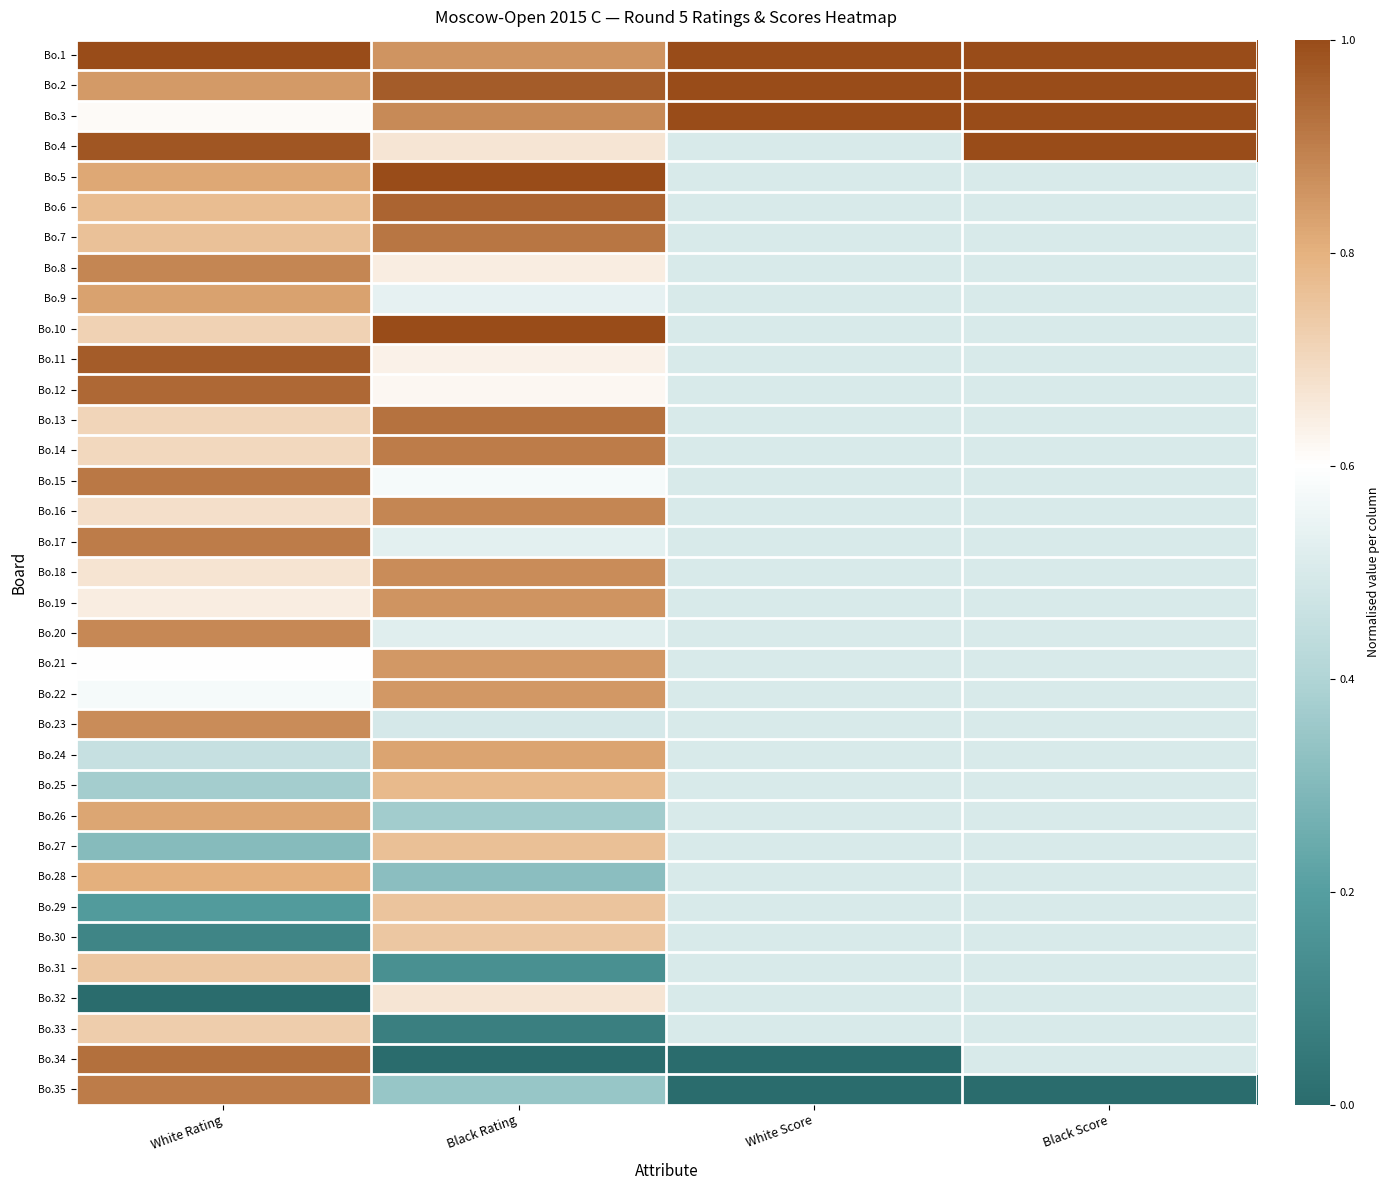

Reading left to right, extract all data points from this chart.

Bo.1: White Rating=1.0	Black Rating=0.9	White Score=1.0	Black Score=1.0
Bo.2: White Rating=0.8	Black Rating=1.0	White Score=1.0	Black Score=1.0
Bo.3: White Rating=0.6	Black Rating=0.9	White Score=1.0	Black Score=1.0
Bo.4: White Rating=1.0	Black Rating=0.7	White Score=0.5	Black Score=1.0
Bo.5: White Rating=0.8	Black Rating=1.0	White Score=0.5	Black Score=0.5
Bo.6: White Rating=0.8	Black Rating=1.0	White Score=0.5	Black Score=0.5
Bo.7: White Rating=0.8	Black Rating=0.9	White Score=0.5	Black Score=0.5
Bo.8: White Rating=0.9	Black Rating=0.6	White Score=0.5	Black Score=0.5
Bo.9: White Rating=0.8	Black Rating=0.5	White Score=0.5	Black Score=0.5
Bo.10: White Rating=0.7	Black Rating=1.0	White Score=0.5	Black Score=0.5
Bo.11: White Rating=1.0	Black Rating=0.6	White Score=0.5	Black Score=0.5
Bo.12: White Rating=0.9	Black Rating=0.6	White Score=0.5	Black Score=0.5
Bo.13: White Rating=0.7	Black Rating=0.9	White Score=0.5	Black Score=0.5
Bo.14: White Rating=0.7	Black Rating=0.9	White Score=0.5	Black Score=0.5
Bo.15: White Rating=0.9	Black Rating=0.6	White Score=0.5	Black Score=0.5
Bo.16: White Rating=0.7	Black Rating=0.9	White Score=0.5	Black Score=0.5
Bo.17: White Rating=0.9	Black Rating=0.5	White Score=0.5	Black Score=0.5
Bo.18: White Rating=0.7	Black Rating=0.9	White Score=0.5	Black Score=0.5
Bo.19: White Rating=0.6	Black Rating=0.9	White Score=0.5	Black Score=0.5
Bo.20: White Rating=0.9	Black Rating=0.5	White Score=0.5	Black Score=0.5
Bo.21: White Rating=0.6	Black Rating=0.9	White Score=0.5	Black Score=0.5
Bo.22: White Rating=0.6	Black Rating=0.8	White Score=0.5	Black Score=0.5
Bo.23: White Rating=0.9	Black Rating=0.5	White Score=0.5	Black Score=0.5
Bo.24: White Rating=0.5	Black Rating=0.8	White Score=0.5	Black Score=0.5
Bo.25: White Rating=0.4	Black Rating=0.8	White Score=0.5	Black Score=0.5
Bo.26: White Rating=0.8	Black Rating=0.4	White Score=0.5	Black Score=0.5
Bo.27: White Rating=0.3	Black Rating=0.8	White Score=0.5	Black Score=0.5
Bo.28: White Rating=0.8	Black Rating=0.3	White Score=0.5	Black Score=0.5
Bo.29: White Rating=0.2	Black Rating=0.8	White Score=0.5	Black Score=0.5
Bo.30: White Rating=0.1	Black Rating=0.7	White Score=0.5	Black Score=0.5
Bo.31: White Rating=0.7	Black Rating=0.1	White Score=0.5	Black Score=0.5
Bo.32: White Rating=0.0	Black Rating=0.7	White Score=0.5	Black Score=0.5
Bo.33: White Rating=0.7	Black Rating=0.1	White Score=0.5	Black Score=0.5
Bo.34: White Rating=0.9	Black Rating=0.0	White Score=0.0	Black Score=0.5
Bo.35: White Rating=0.9	Black Rating=0.3	White Score=0.0	Black Score=0.0